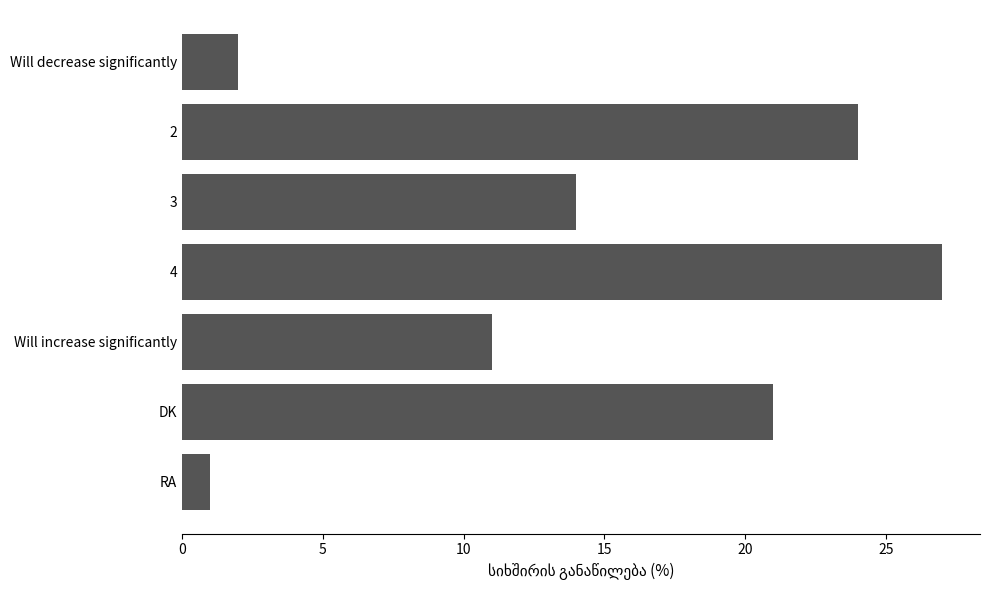

What is the approximate value at DK, to the nearest 5?

20